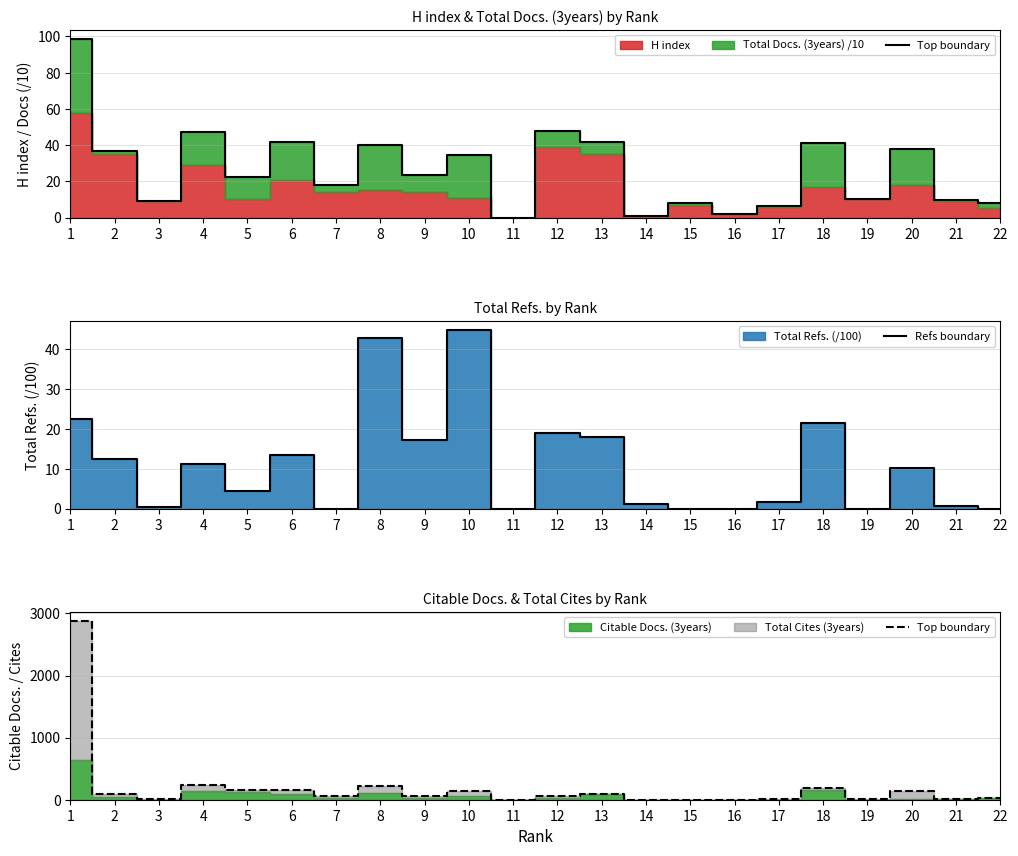

True or false: Refs boundary has a value of 0.0 at 16.

True